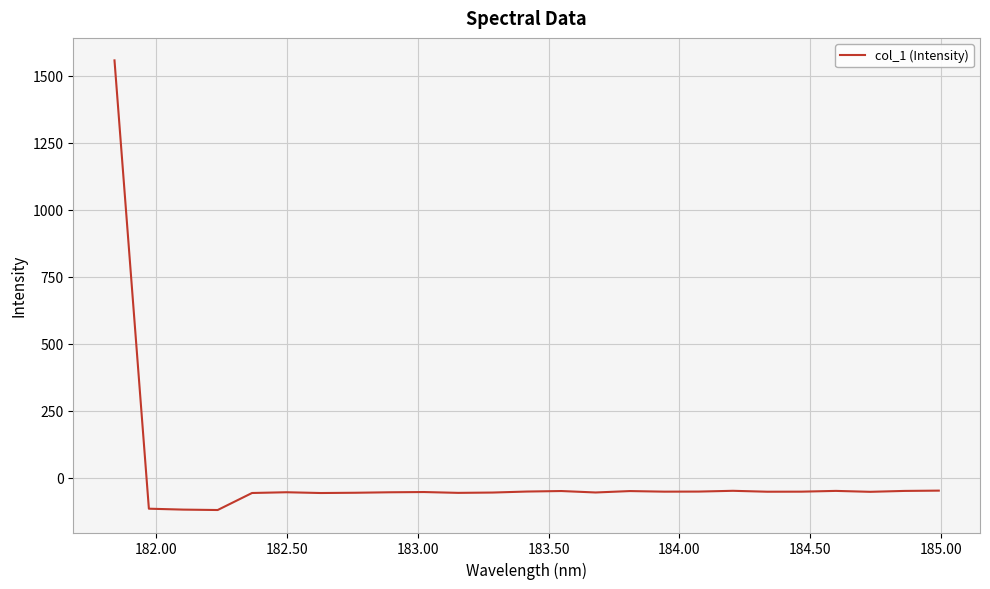

What is the difference between the maximum and minimum values?

1677.2